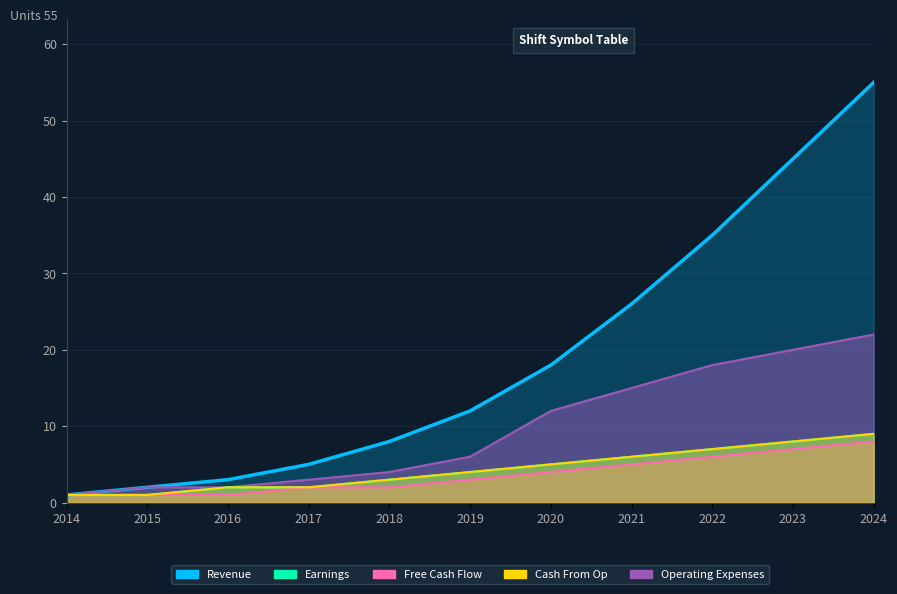

True or false: Operating Expenses and Revenue cross at least once.

False